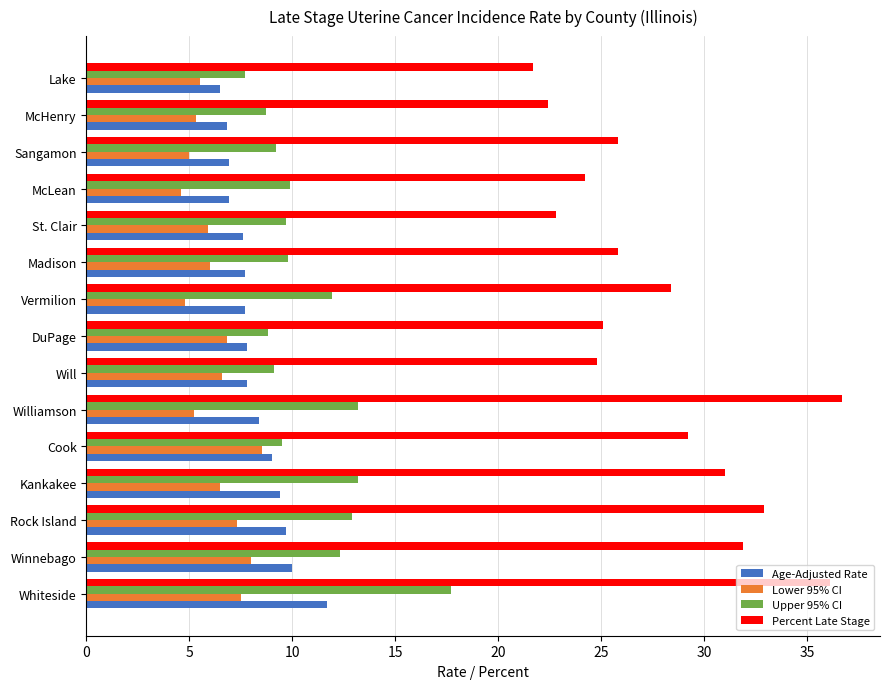

What is the total value across all series at Vermilion?

52.8